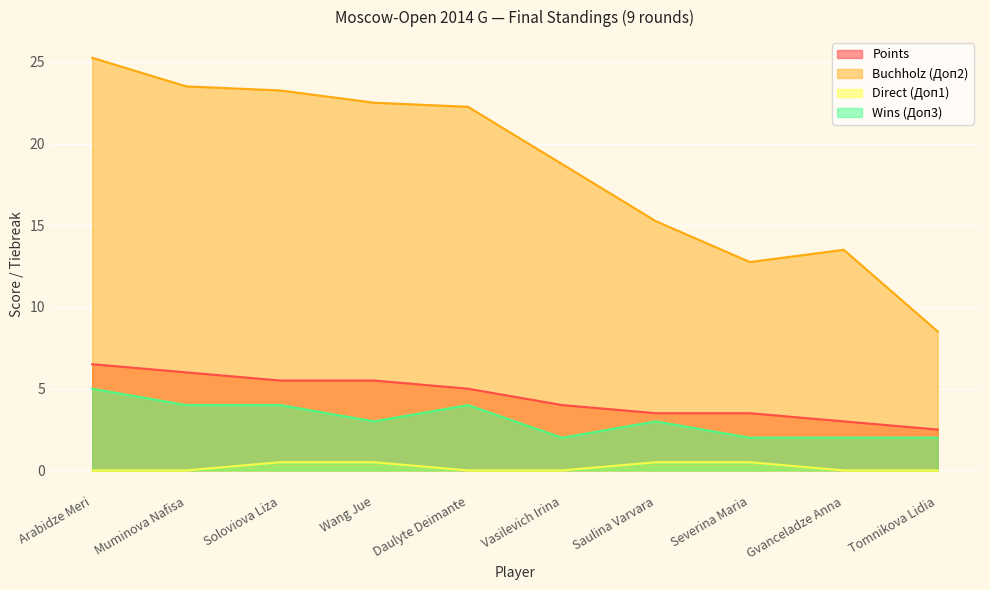

Reading left to right, what are all the values shown in this chart?

Points: Arabidze Meri=6.5	Muminova Nafisa=6.0	Soloviova Liza=5.5	Wang Jue=5.5	Daulyte Deimante=5.0	Vasilevich Irina=4.0	Saulina Varvara=3.5	Severina Maria=3.5	Gvanceladze Anna=3.0	Tomnikova Lidia=2.5
Доп2 (Buchholz): Arabidze Meri=25.2	Muminova Nafisa=23.5	Soloviova Liza=23.2	Wang Jue=22.5	Daulyte Deimante=22.2	Vasilevich Irina=18.8	Saulina Varvara=15.2	Severina Maria=12.8	Gvanceladze Anna=13.5	Tomnikova Lidia=8.5
Доп1 (Direct): Arabidze Meri=0.0	Muminova Nafisa=0.0	Soloviova Liza=0.5	Wang Jue=0.5	Daulyte Deimante=0.0	Vasilevich Irina=0.0	Saulina Varvara=0.5	Severina Maria=0.5	Gvanceladze Anna=0.0	Tomnikova Lidia=0.0
Доп3 (Wins): Arabidze Meri=5.0	Muminova Nafisa=4.0	Soloviova Liza=4.0	Wang Jue=3.0	Daulyte Deimante=4.0	Vasilevich Irina=2.0	Saulina Varvara=3.0	Severina Maria=2.0	Gvanceladze Anna=2.0	Tomnikova Lidia=2.0